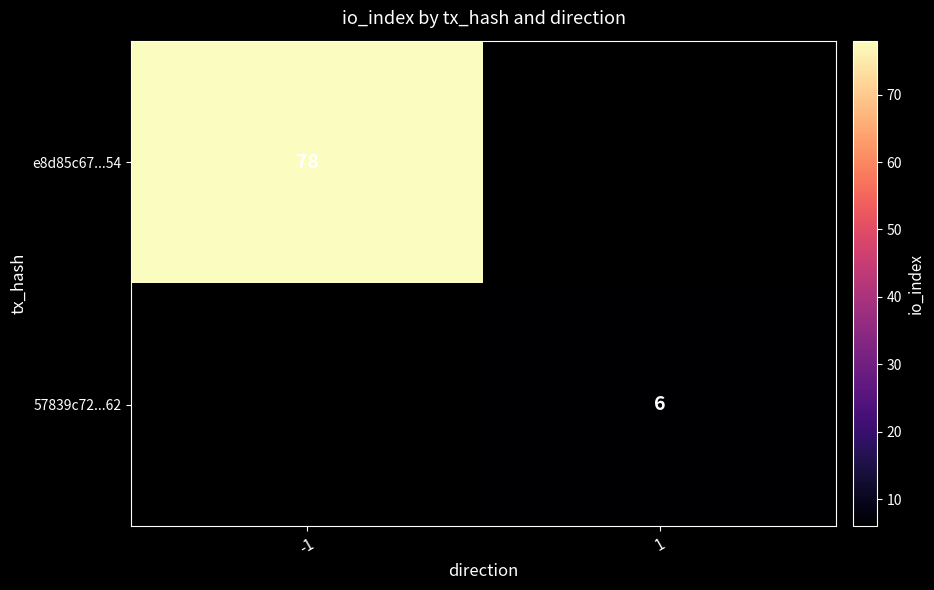

The value of 57839c72...62 at 1 is 6. True or false?

True